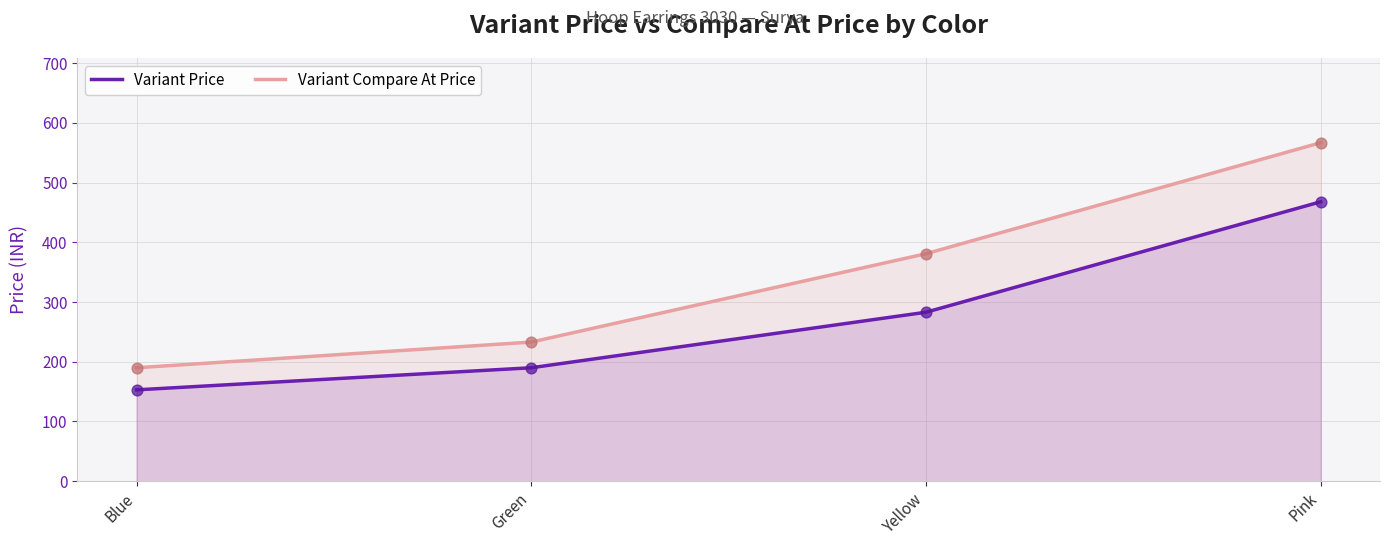

At which category is the sum across all series the highest?

Pink